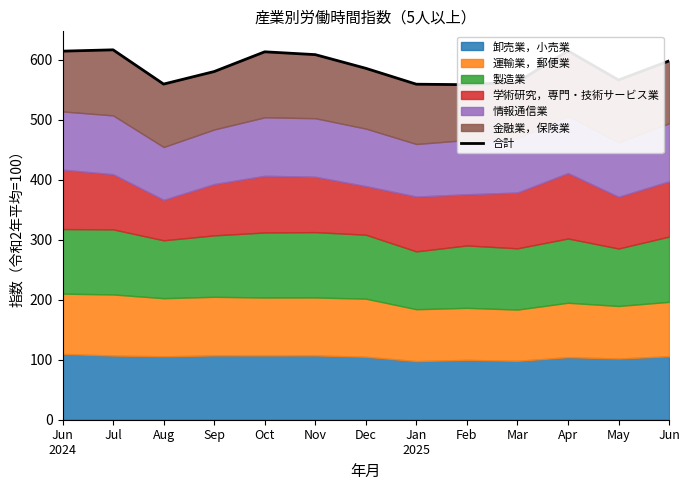

How many values are below 585?

6